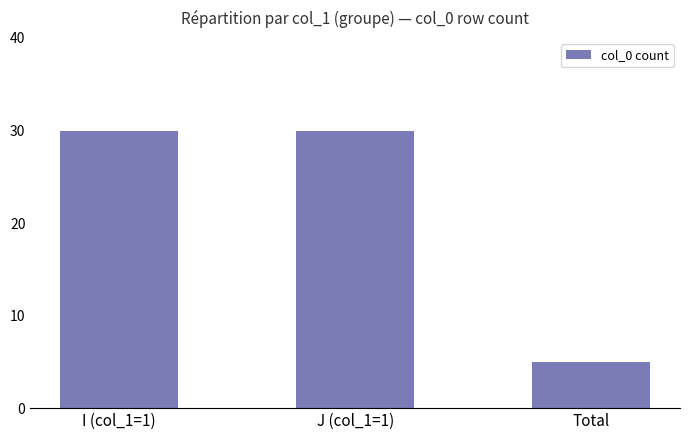

Does the chart contain stacked bars?

No